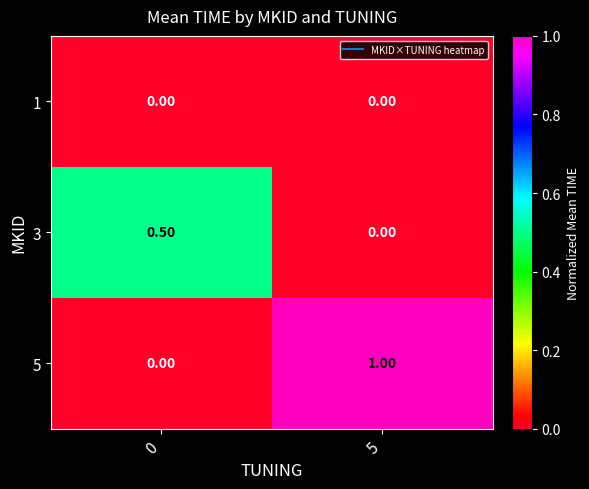

How many data points does each series have?

2